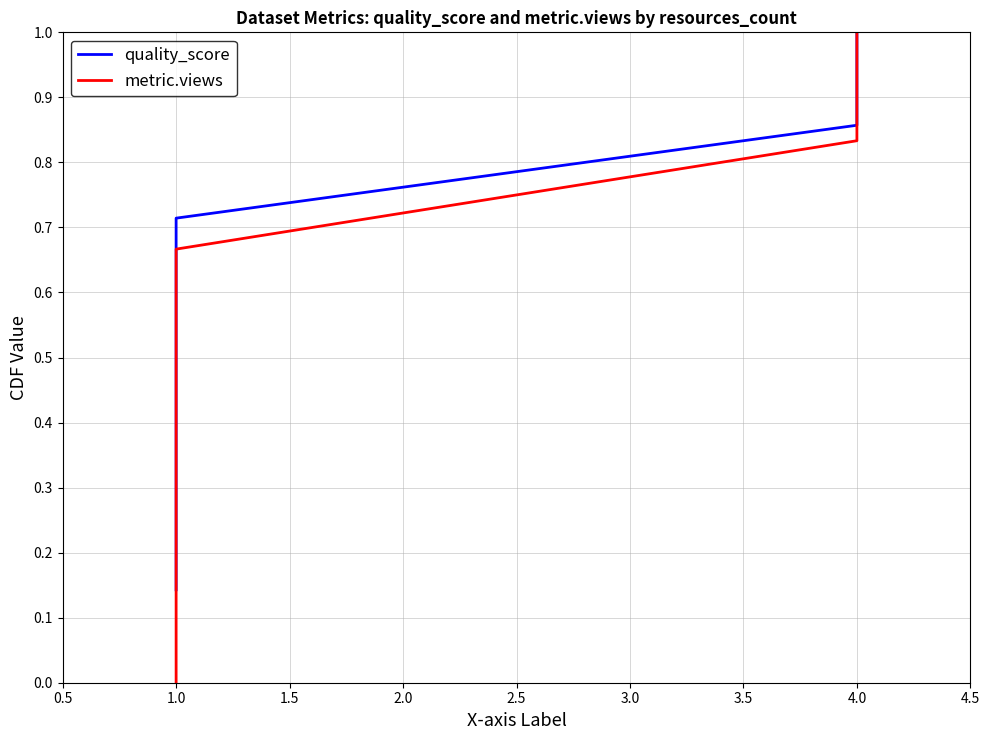

The value of quality_score at 1.0 is 0.4. True or false?

False